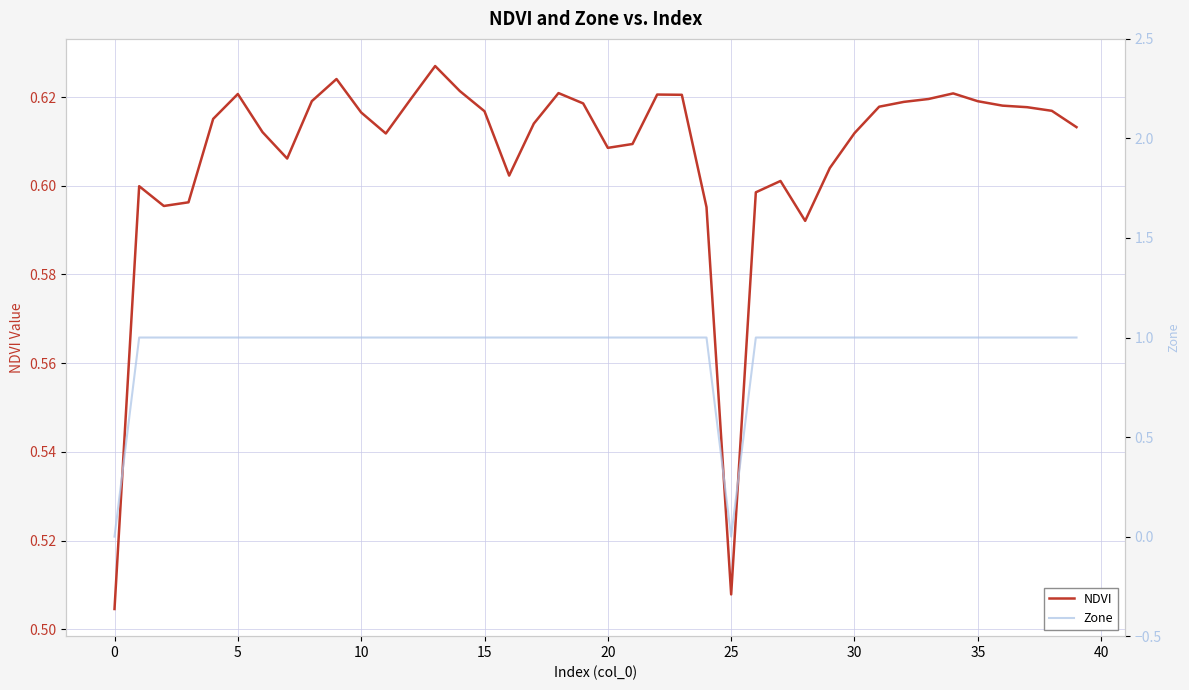

List the series in order of their overall mean, lowest first.

NDVI, Zone